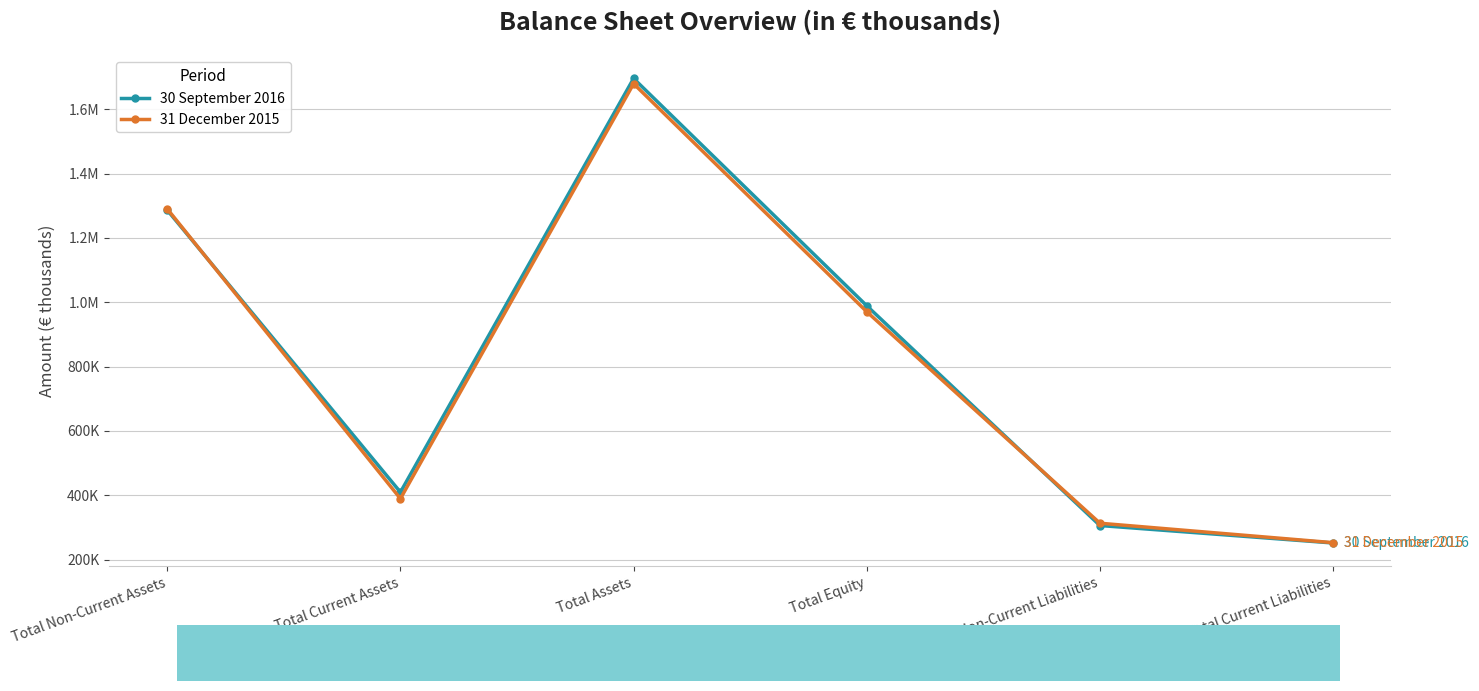

What is the label of the 6th point from the right?

Total Non-Current Assets